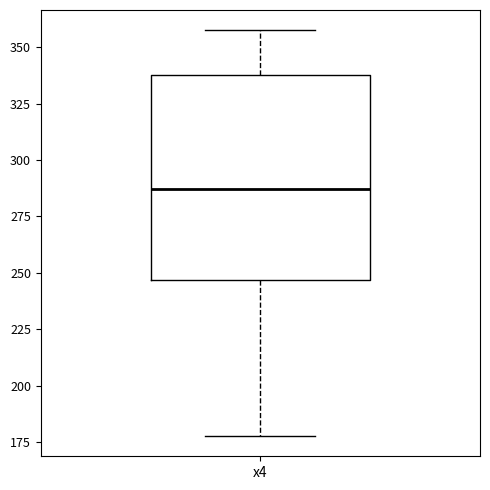

Where does the upper whisker of the box for x4 end on the y-axis? The values are not printed on the chart, so give them approximately, as read against the axis.

360